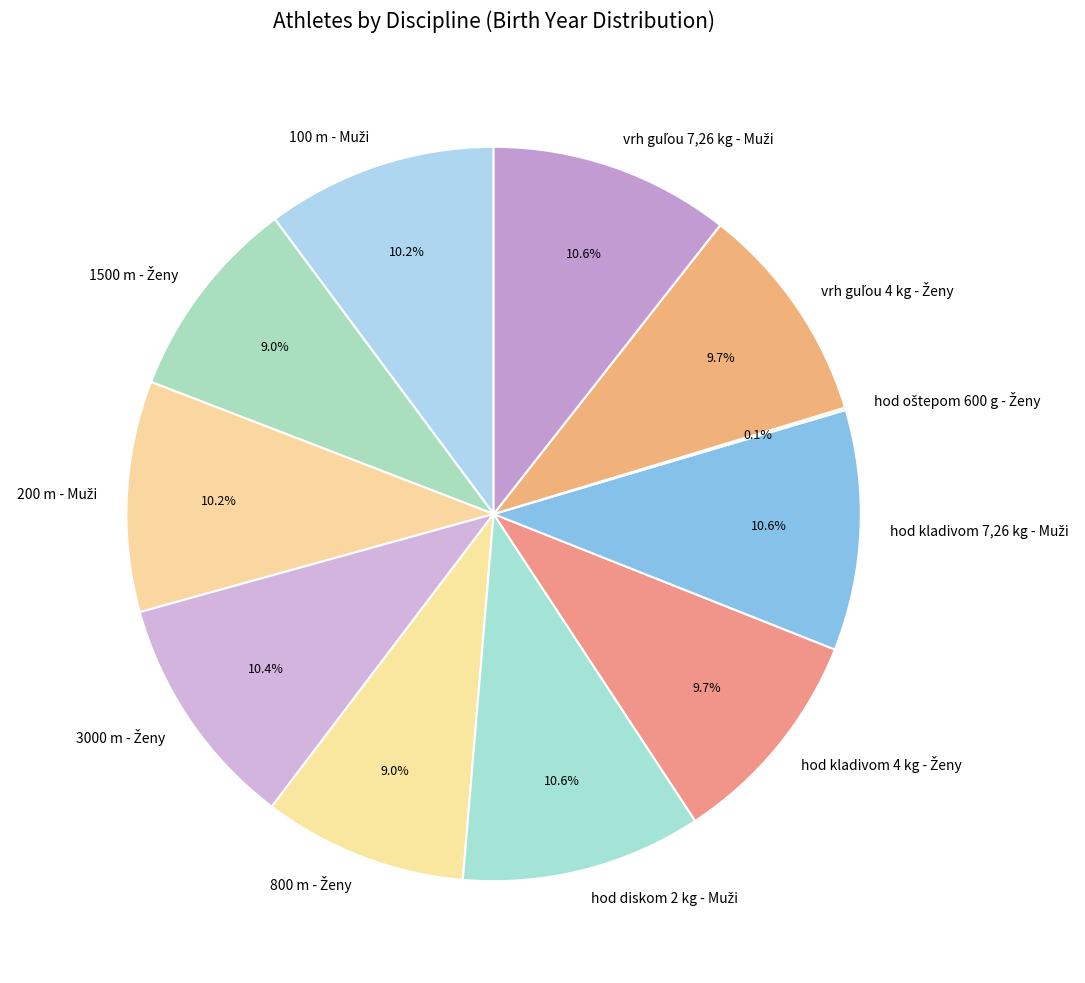

Does any single category account for the majority?

No